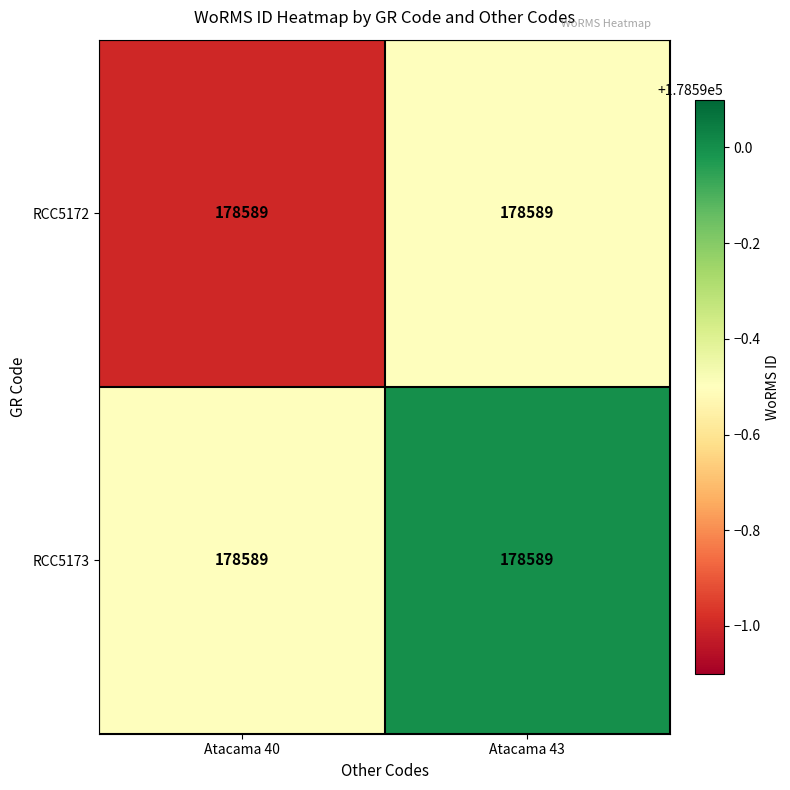

The value of RCC5172 at Atacama 43 is 291213.2. True or false?

False